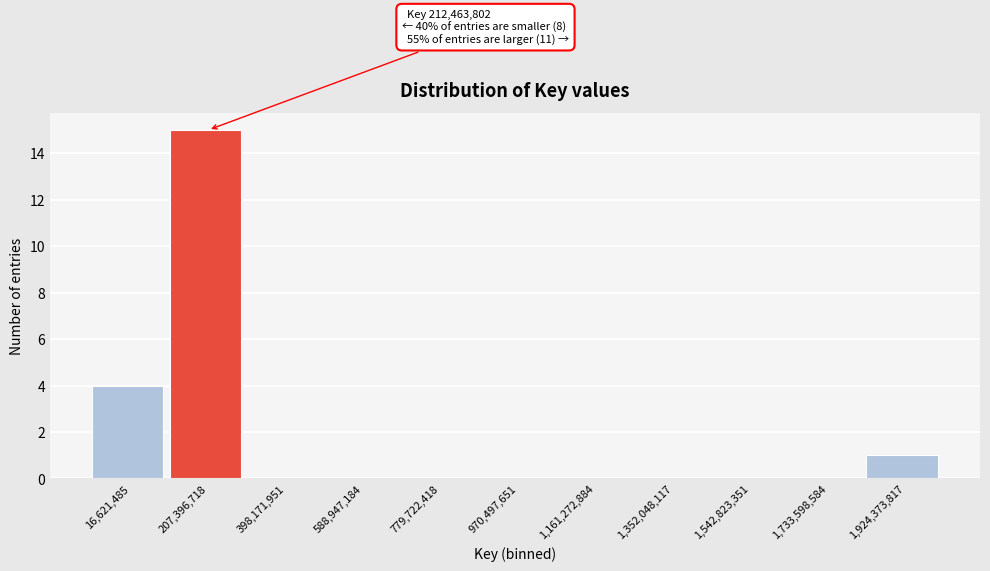

Reading right to left, list all the values displayed in this chart.

1,924,373,817=1	1,733,598,584=0	1,542,823,351=0	1,352,048,117=0	1,161,272,884=0	970,497,651=0	779,722,418=0	588,947,184=0	398,171,951=0	207,396,718=15	16,621,485=4